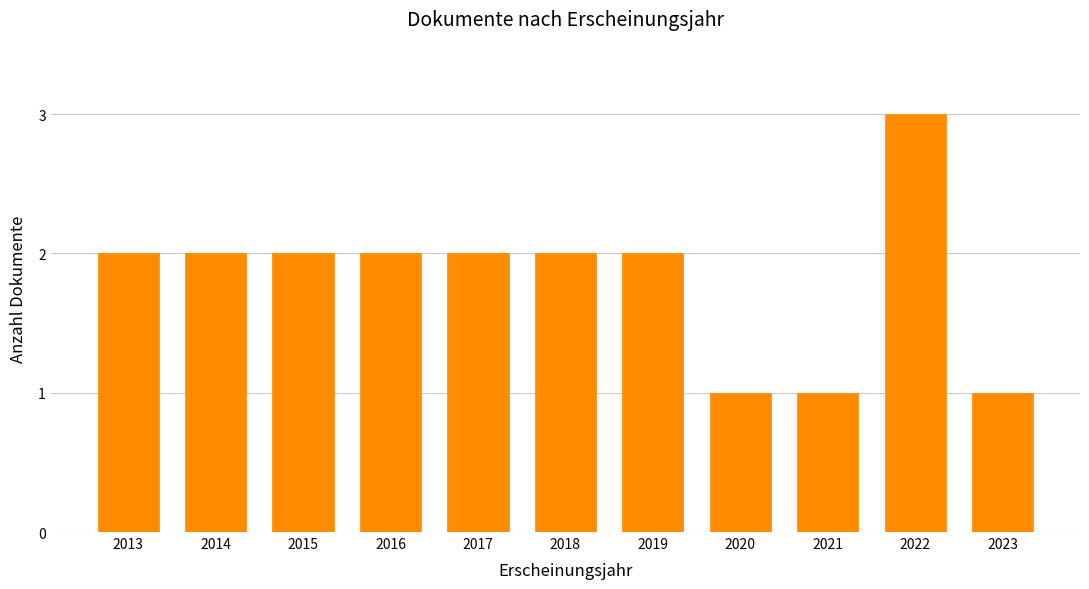

Reading left to right, what are all the values shown in this chart?

2	2	2	2	2	2	2	1	1	3	1